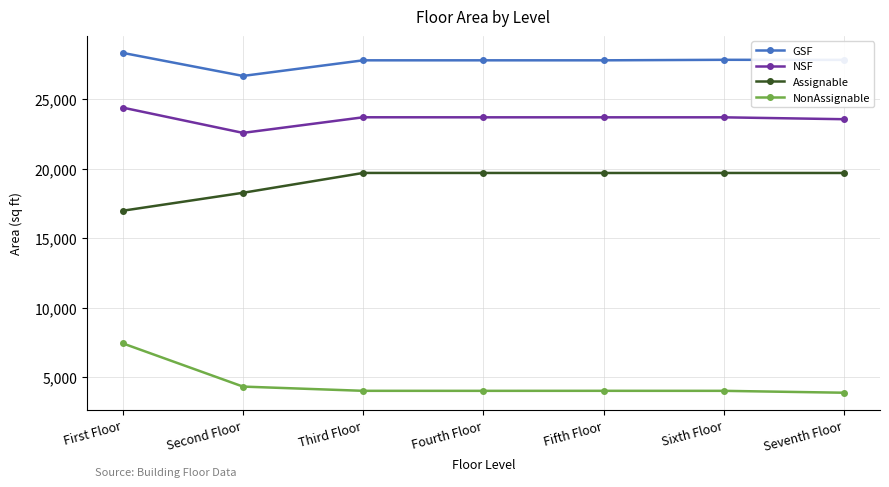

What is the greatest value displayed?

28327.6